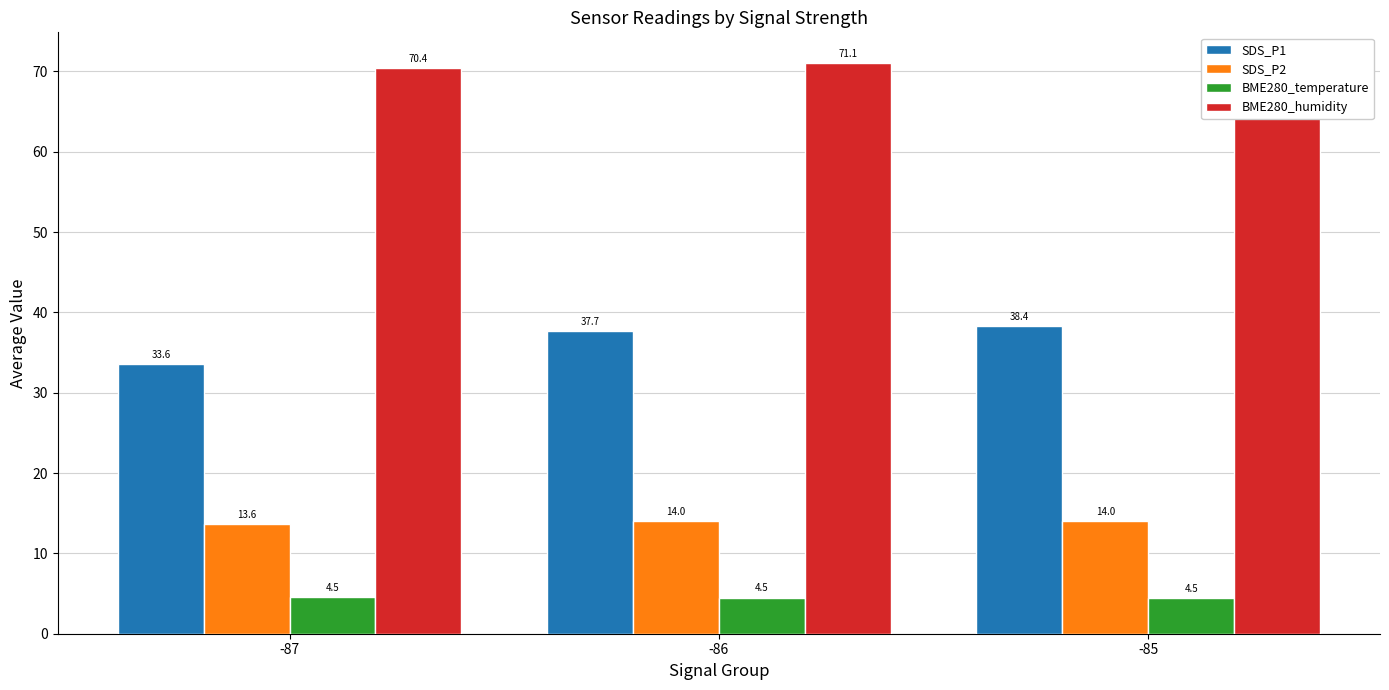

Which label corresponds to the smallest value in the chart?

-85